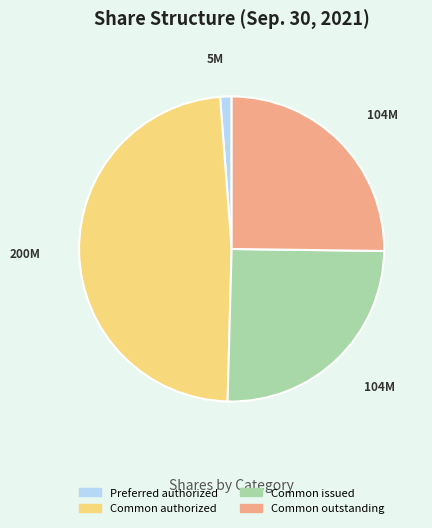

Does any single category account for the majority?

No